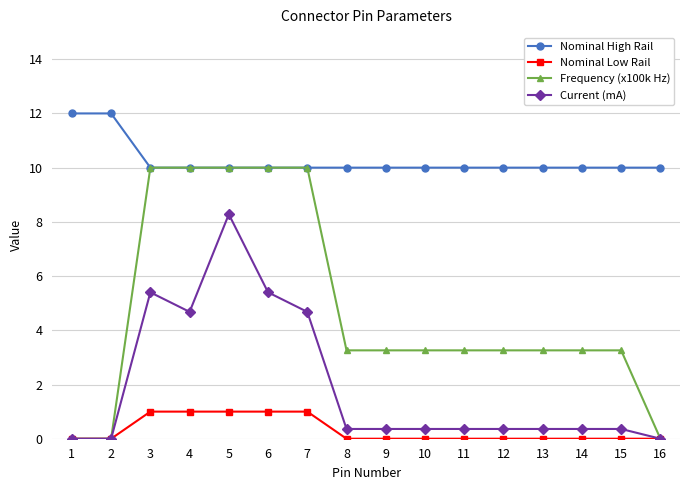

List the series in order of their peak value, lowest first.

Nominal Low Rail, Current (mA), Frequency (x100k Hz), Nominal High Rail